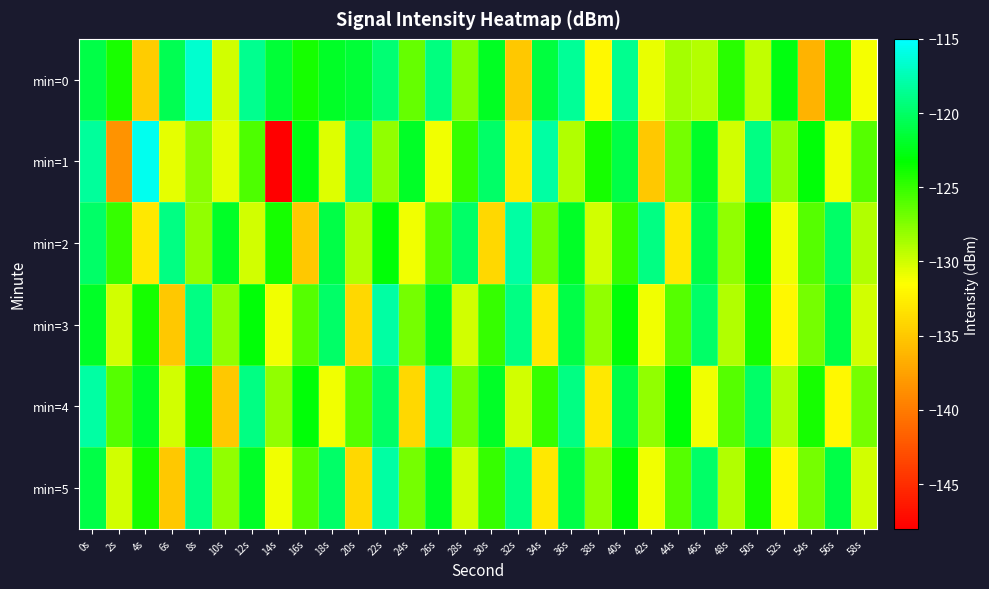

What is the difference between the highest and lowest values at 30s?

14.0